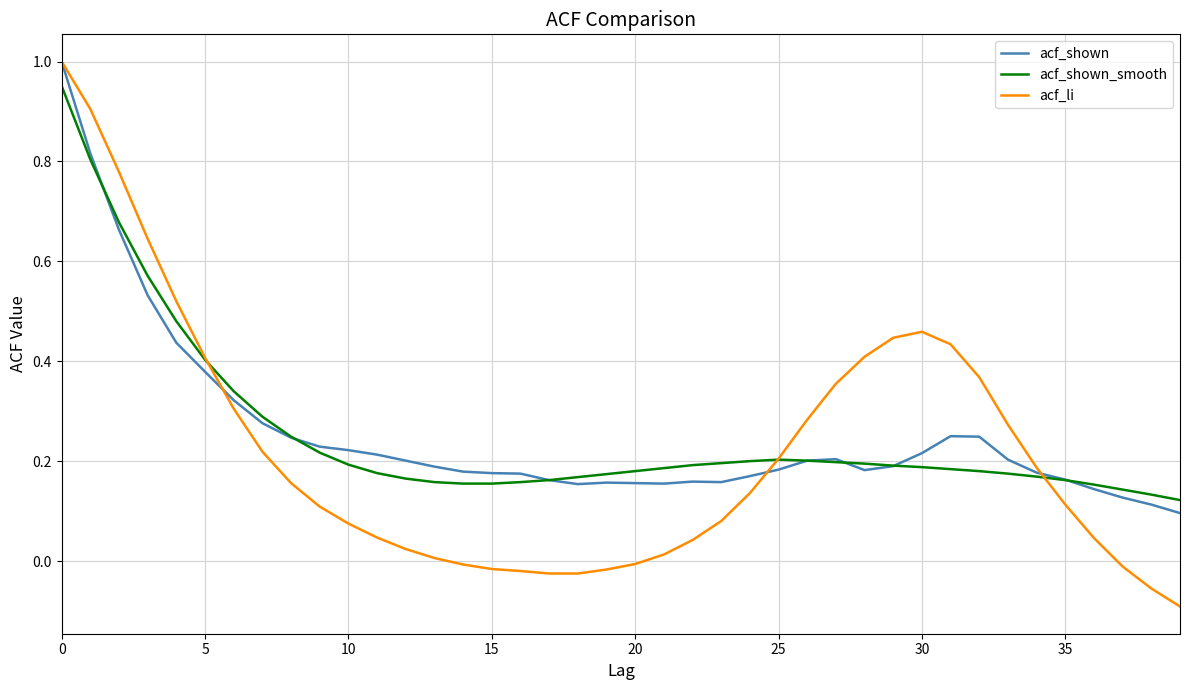

Which series has the widest spread of values?

acf_li